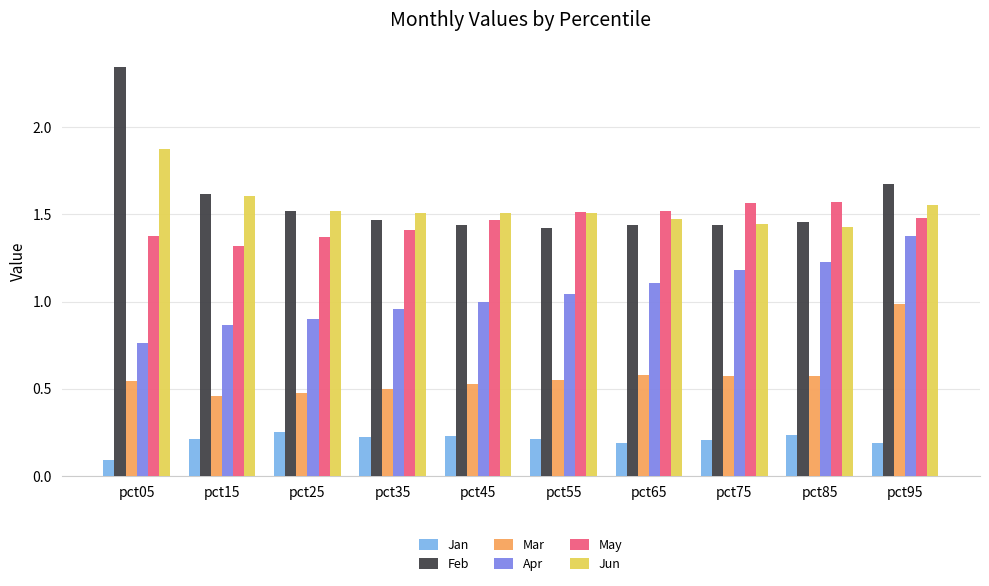

List the series in order of their peak value, lowest first.

Jan, Mar, Apr, May, Jun, Feb